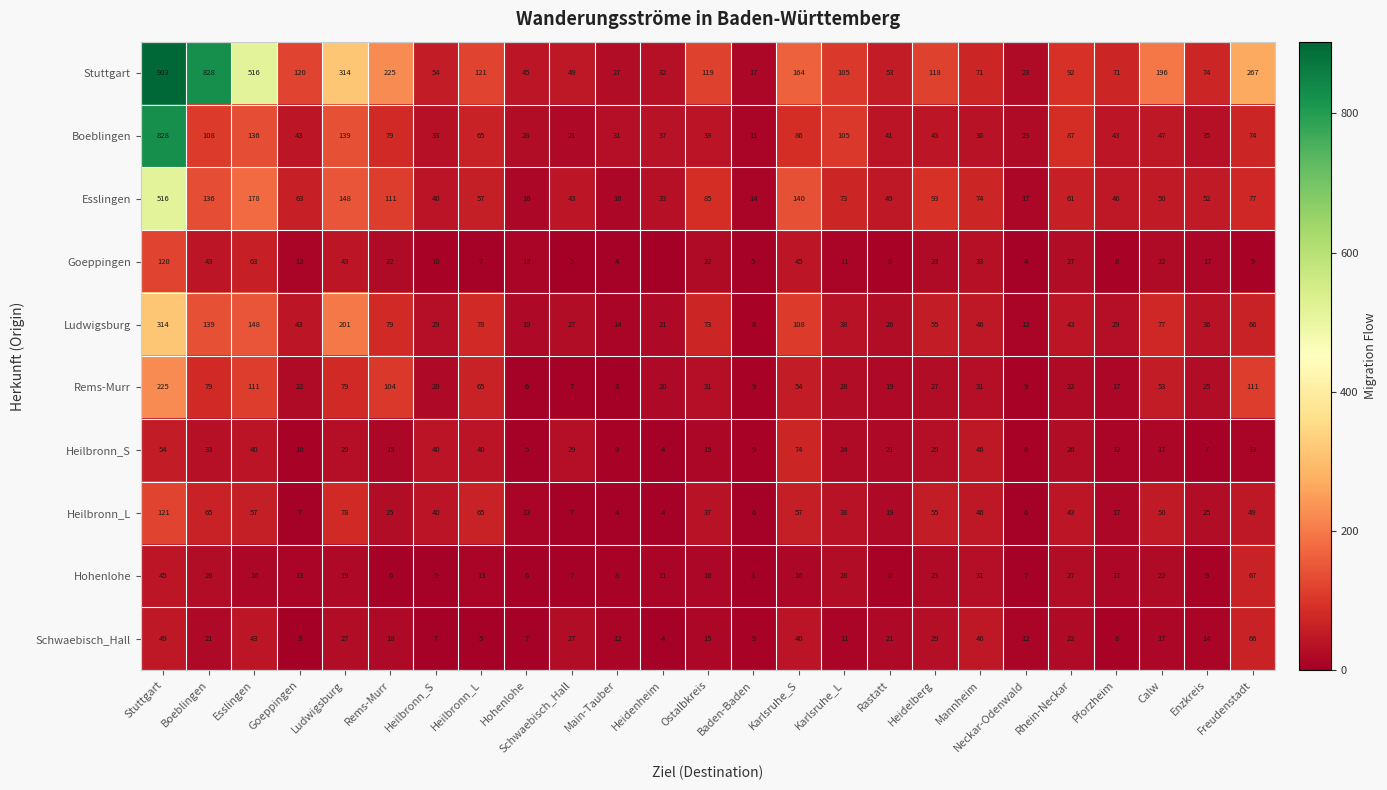

What is the total value across all series at Ostalbkreis?

452